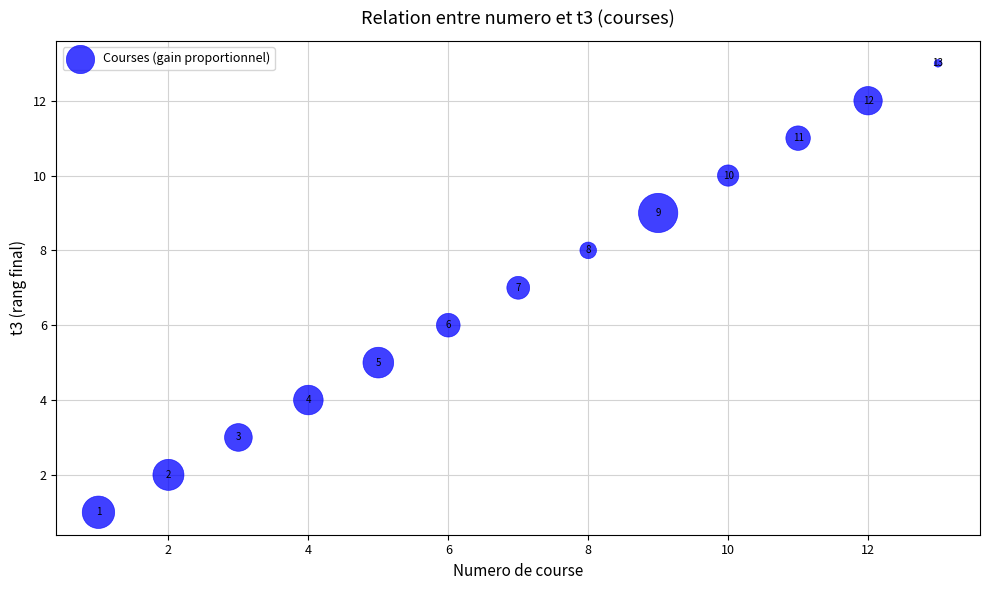

What Y value in the scatter plot is closest to 7?

7